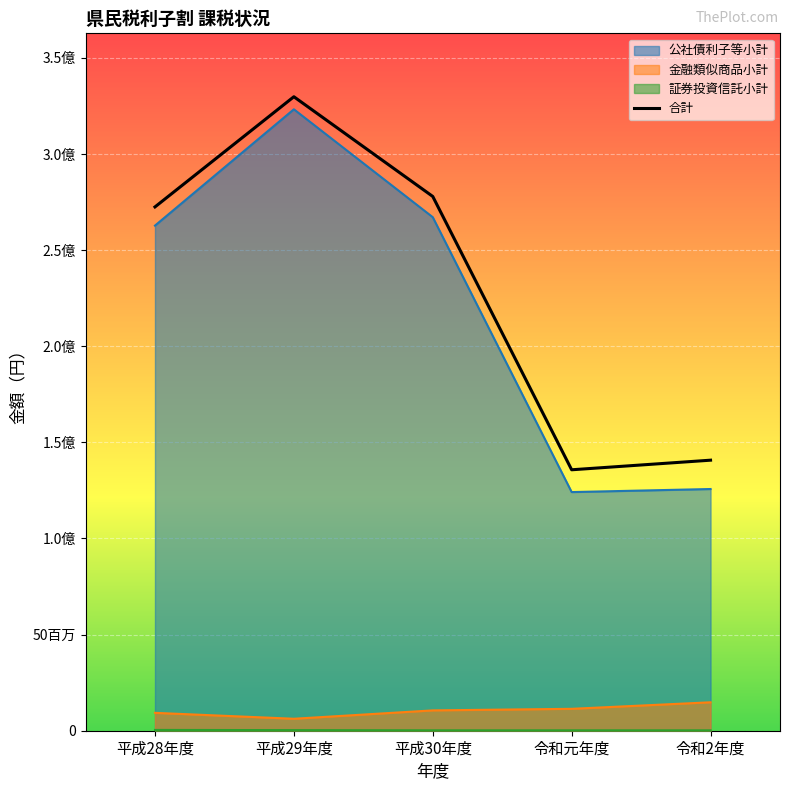

Does the chart display data point markers on the line(s)?

No